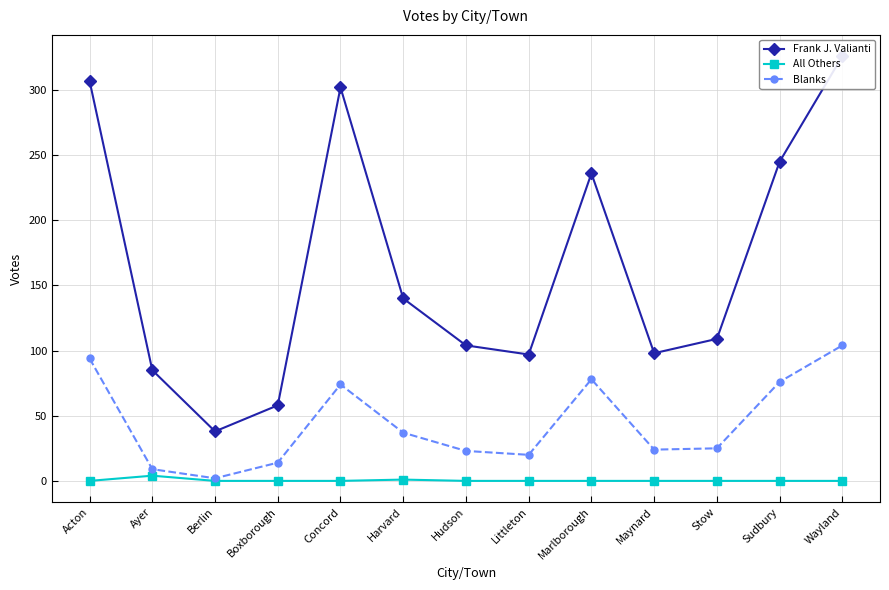

What position from the left is Wayland?

13